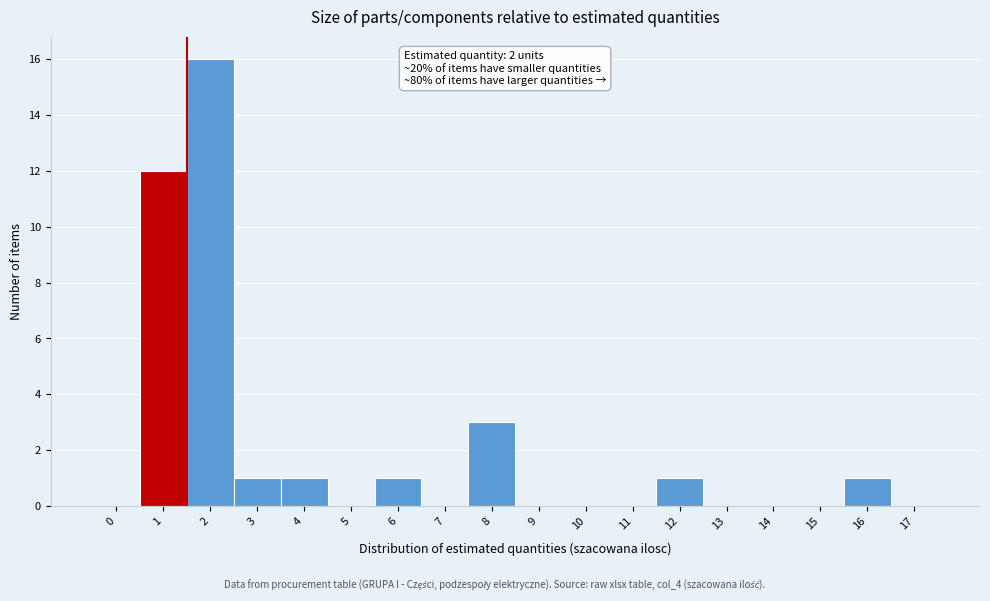

Reading left to right, extract all data points from this chart.

0=0	1=12	2=16	3=1	4=1	5=0	6=1	7=0	8=3	9=0	10=0	11=0	12=1	13=0	14=0	15=0	16=1	17=0